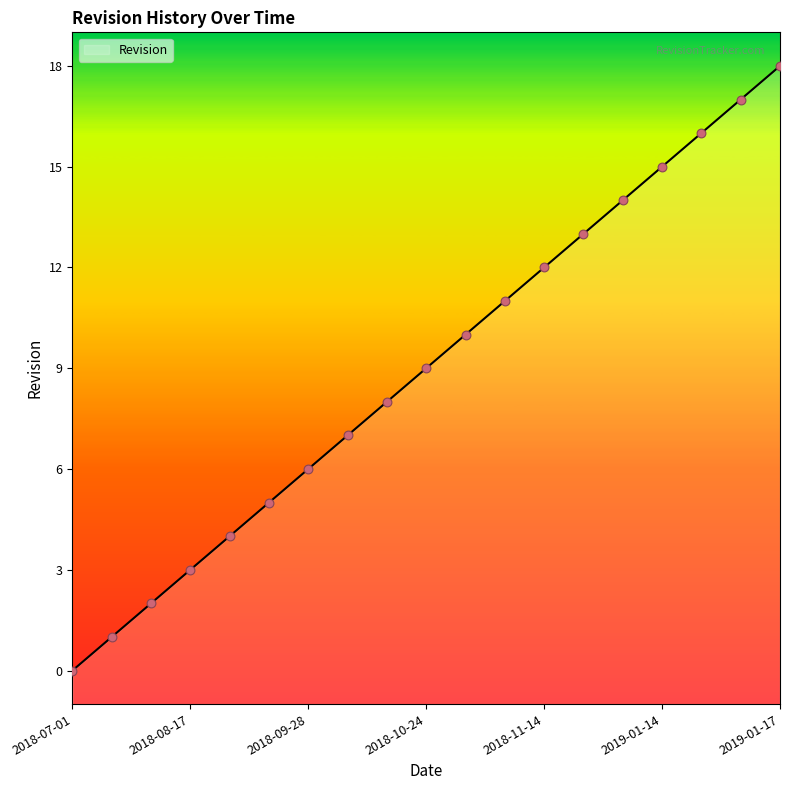

What is the ratio of the value at 2018-08-17 to the value at 2018-07-03?

3.0